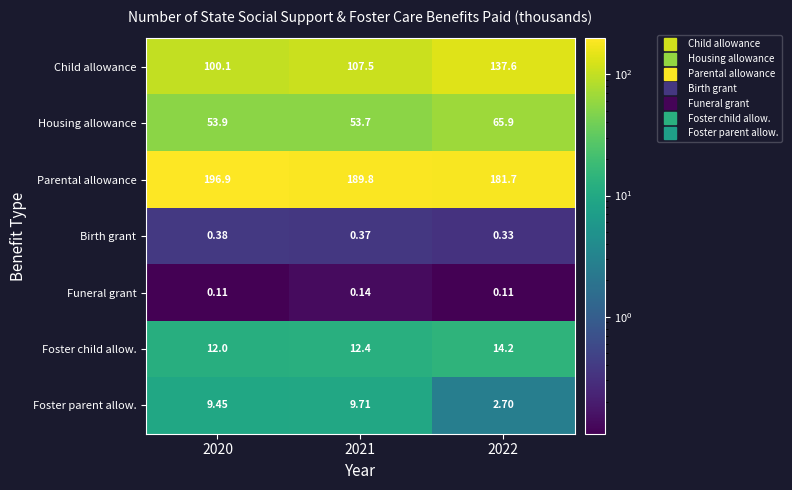

At which category is the sum across all series the highest?

2022